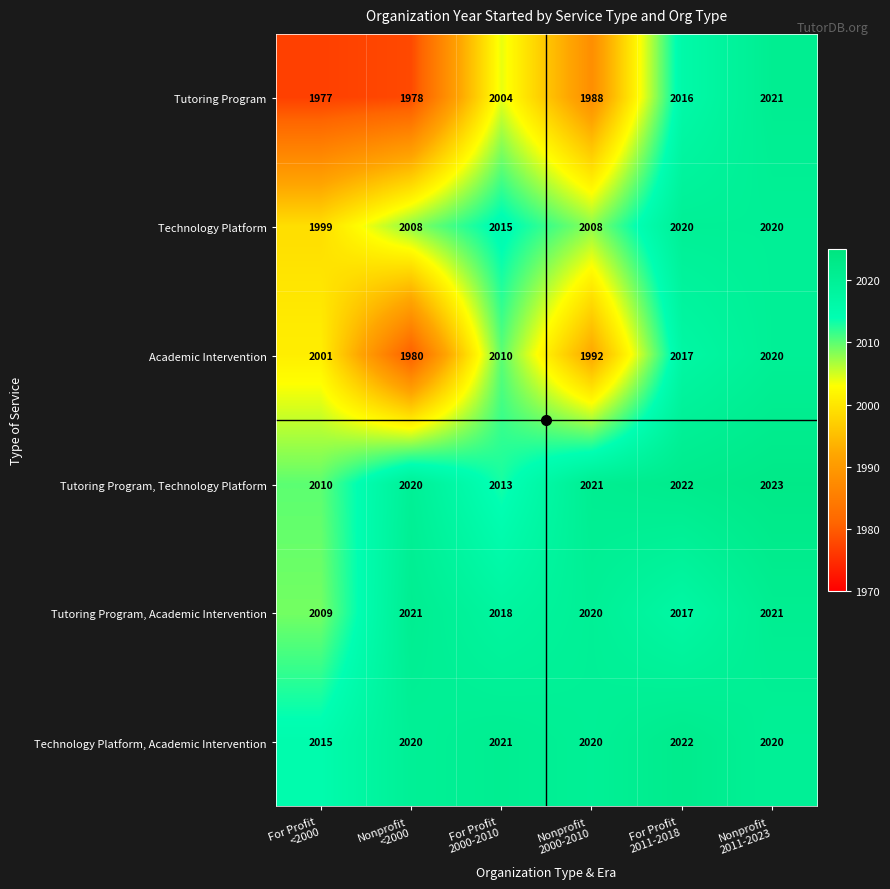

How many Technology Platform, Academic Intervention values are between 2020 and 2021?

4